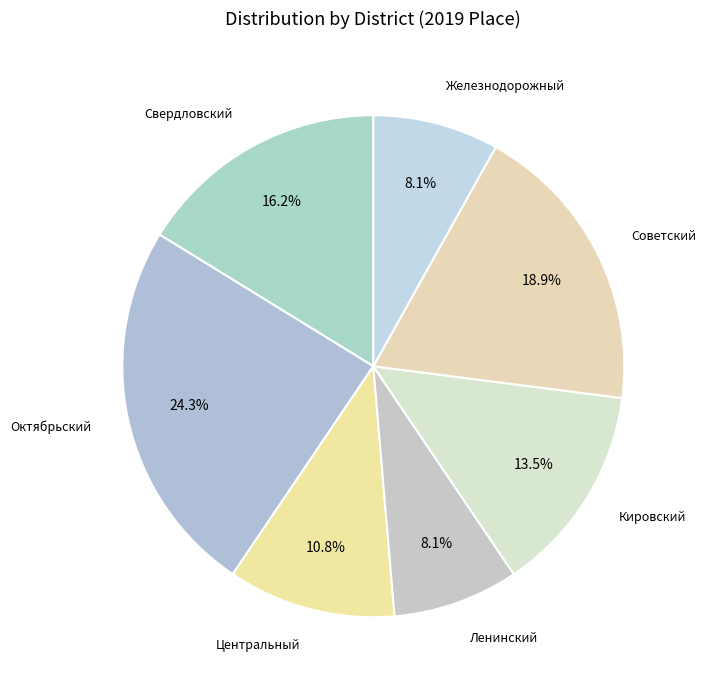

How many slices are in this pie chart?

7